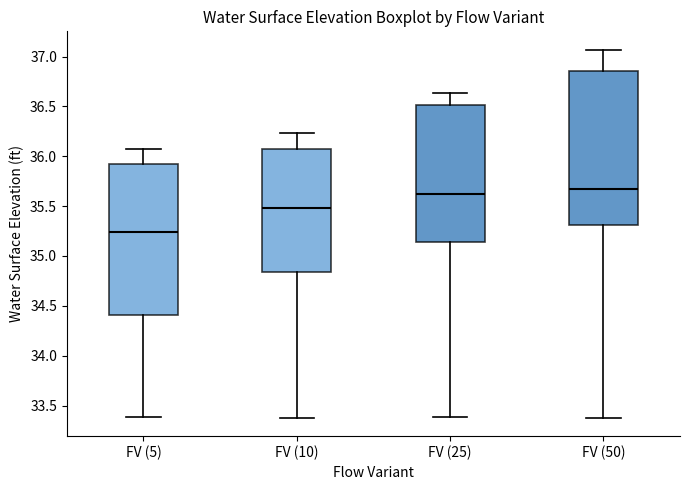

Where does the upper whisker of the box for FV (10) end on the y-axis? The values are not printed on the chart, so give them approximately, as read against the axis.

36.25